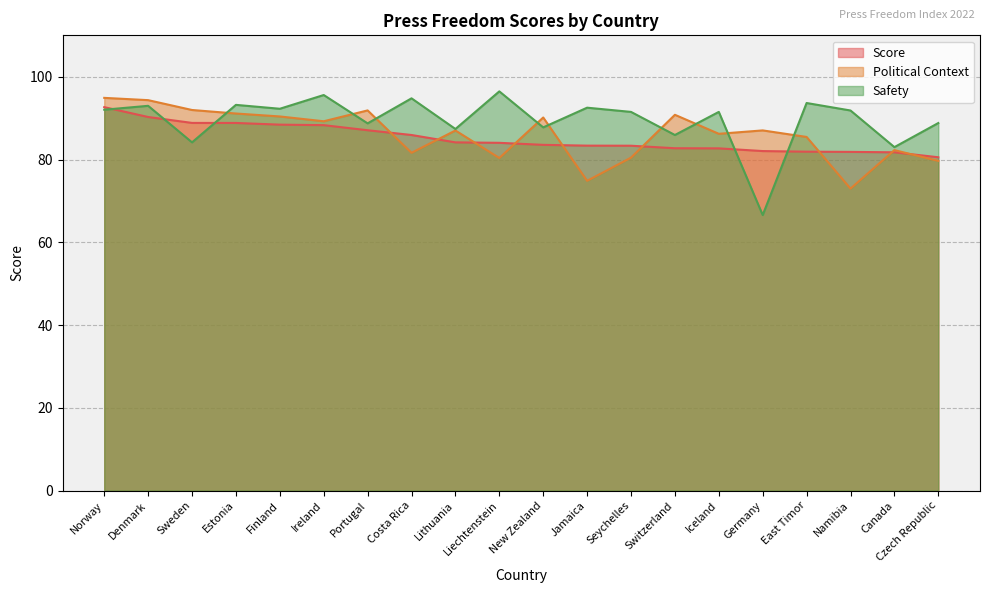

Reading left to right, extract all data points from this chart.

Score: 92.7	90.3	88.8	88.8	88.4	88.3	87.1	85.9	84.1	84.0	83.5	83.3	83.3	82.7	82.7	82.0	81.9	81.8	81.7	80.5
Political Context: 94.9	94.3	92.0	91.1	90.4	89.2	91.9	81.6	87.0	80.4	90.2	74.8	80.5	90.8	86.2	87.0	85.5	73.0	82.3	79.7
Safety: 92.0	93.0	84.1	93.2	92.3	95.6	88.7	94.8	87.4	96.5	87.8	92.5	91.5	85.9	91.5	66.6	93.7	91.8	83.0	88.8